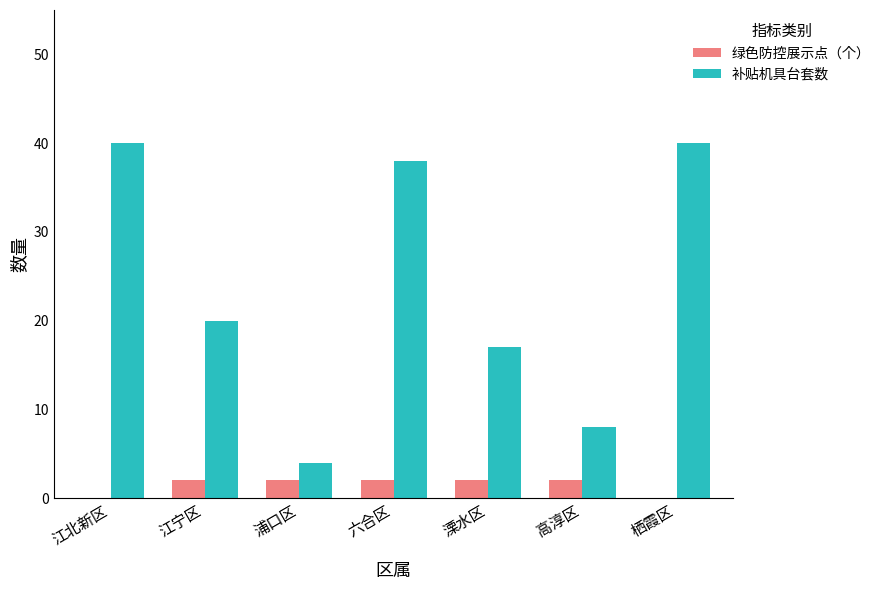

What is the maximum value for 补贴机具台套数?

40